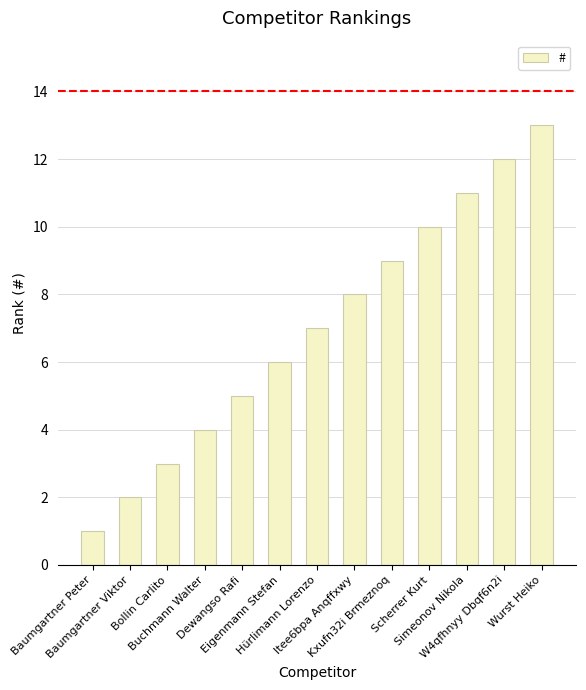

The value at Scherrer Kurt is 10. True or false?

True